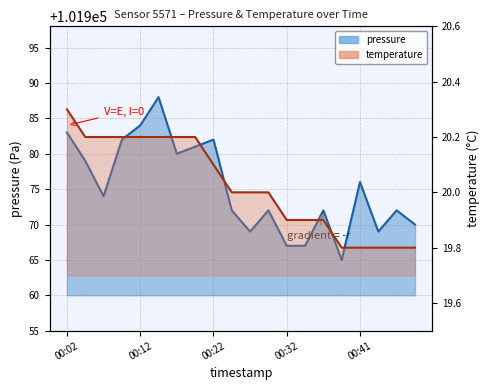

The temperature series shows 20.2 at 00:19. True or false?

True